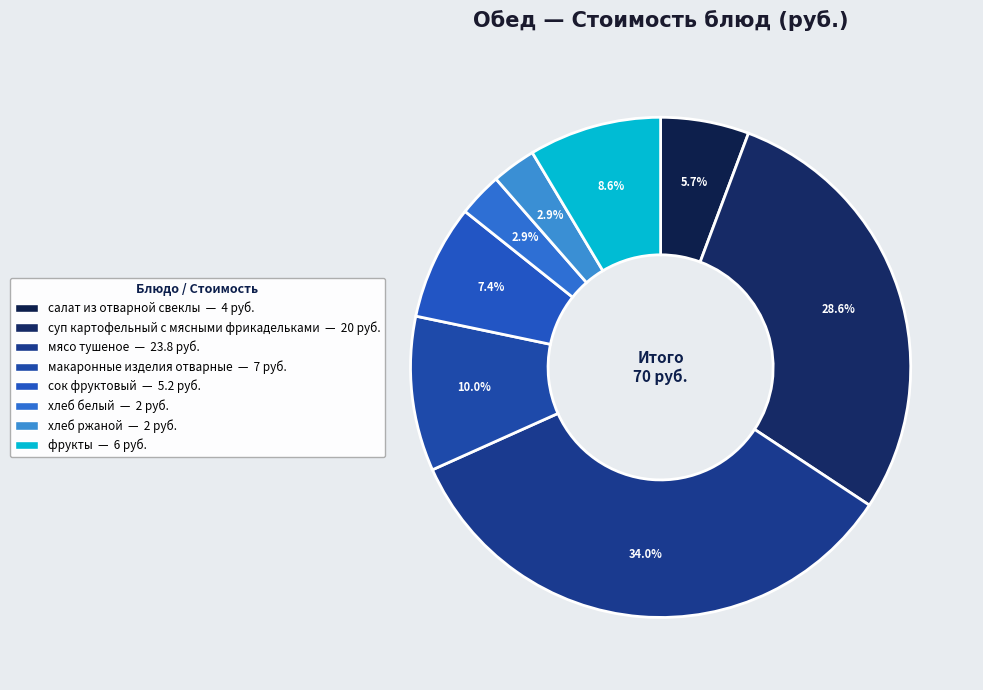

What is the smallest slice in the pie chart?

хлеб белый